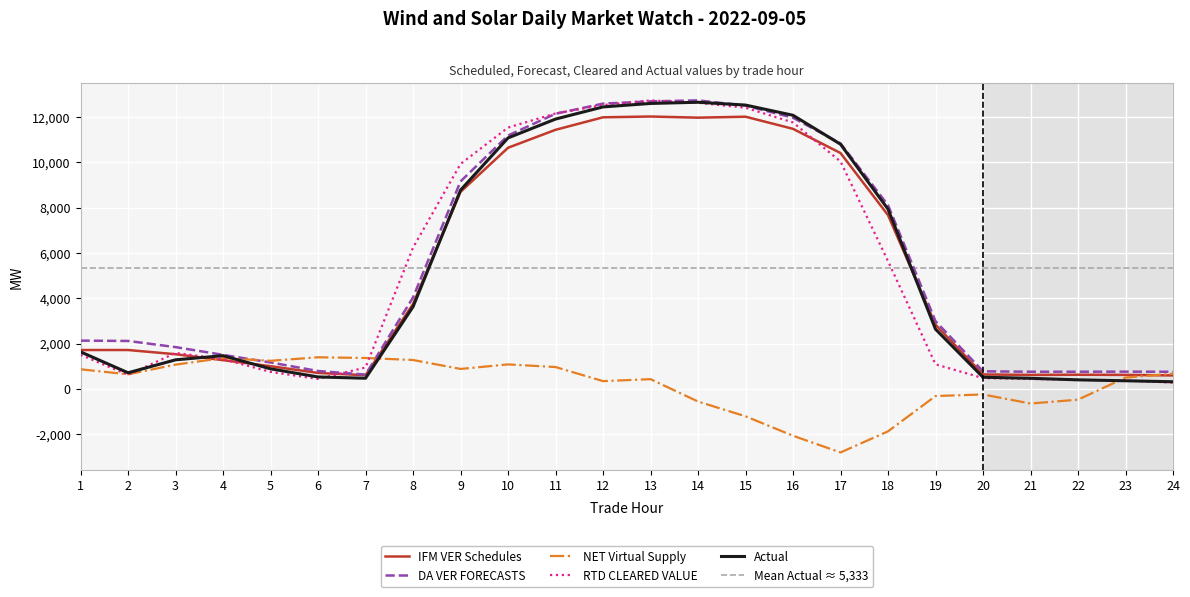

Where do DA VER FORECASTS and Actual first cross each other?

14 and 15